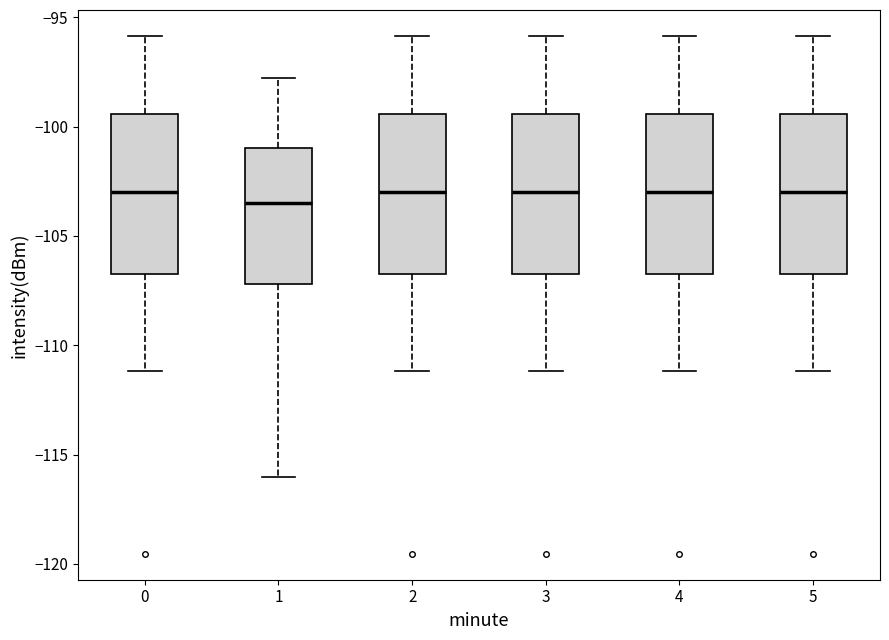

Reading left to right, transcribe this box plot: for each box, give where its median line is, the range the box spans, and where its two whiskers end, as read against the y-axis. The values are not printed on the chart, so give them approximately, as read against the axis.

0: median -103.0, box -106.5 to -99.5, whiskers -111.0 to -96.0
1: median -103.5, box -107.0 to -101.0, whiskers -116.0 to -98.0
2: median -103.0, box -106.5 to -99.5, whiskers -111.0 to -96.0
3: median -103.0, box -106.5 to -99.5, whiskers -111.0 to -96.0
4: median -103.0, box -106.5 to -99.5, whiskers -111.0 to -96.0
5: median -103.0, box -106.5 to -99.5, whiskers -111.0 to -96.0